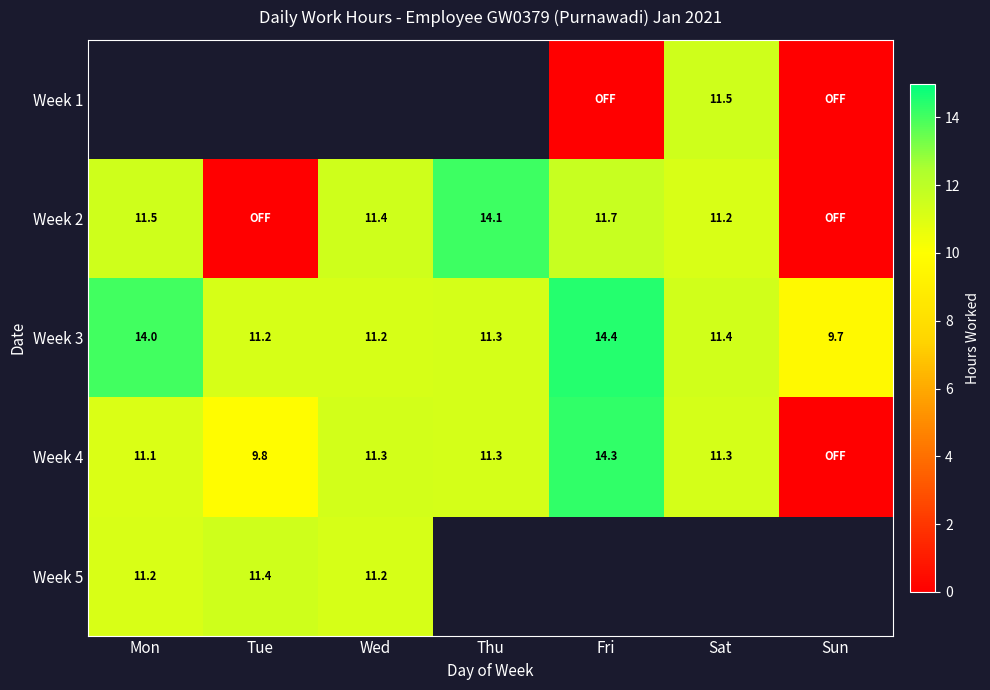

What is the difference between the Week 3 values at Sat and Mon?

2.6